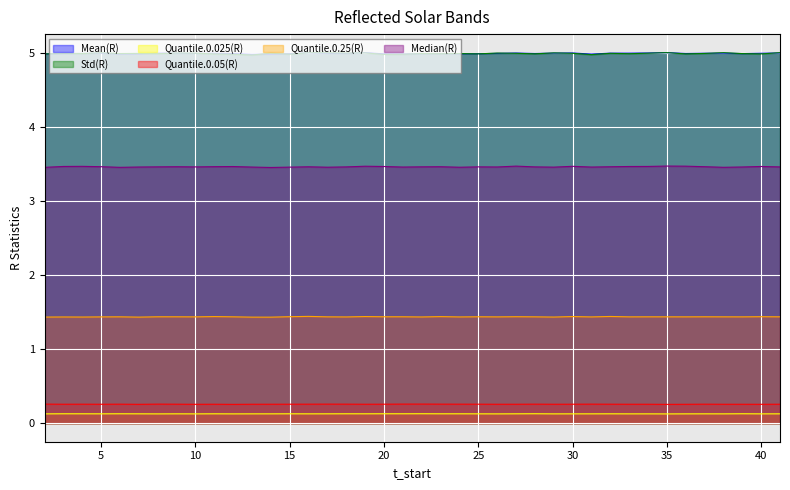

List the labels in order of Quantile.0.25(R) value, largest first.

16, 32, 19, 30, 11, 23, 15, 40, 27, 20, 25, 21, 8, 37, 9, 34, 41, 12, 35, 6, 38, 28, 17, 36, 33, 39, 10, 26, 5, 31, 24, 18, 22, 3, 4, 29, 2, 7, 13, 14